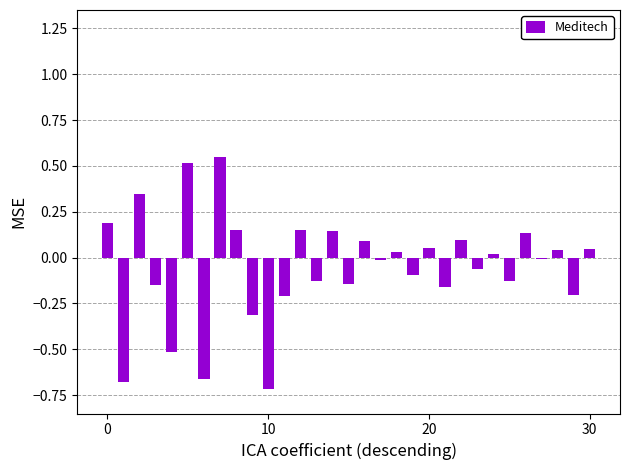

At which label is the value closest to 0?

27